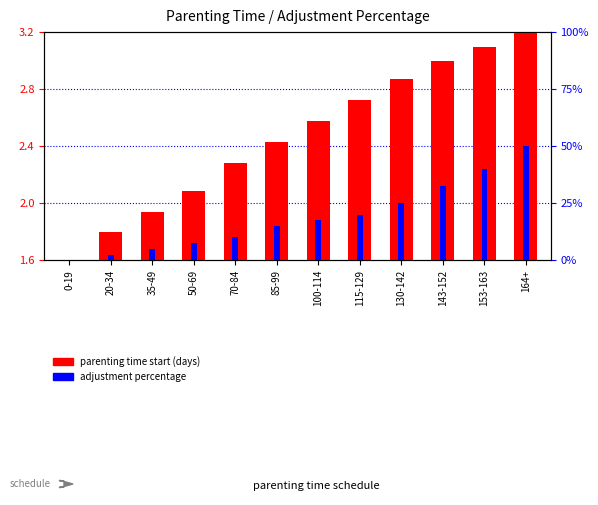

What is the label of the 2nd bar from the left?

20-34